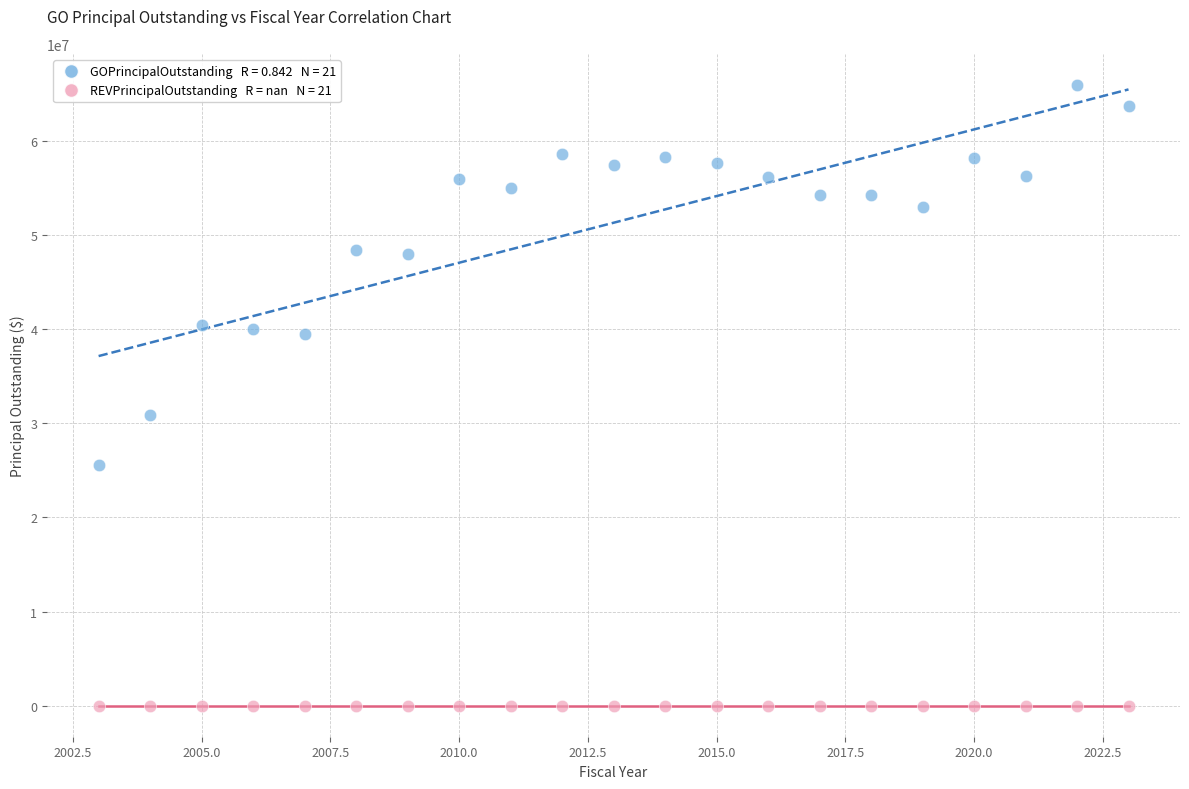

Across all series, what Y value is closest to 32972500?

30835000